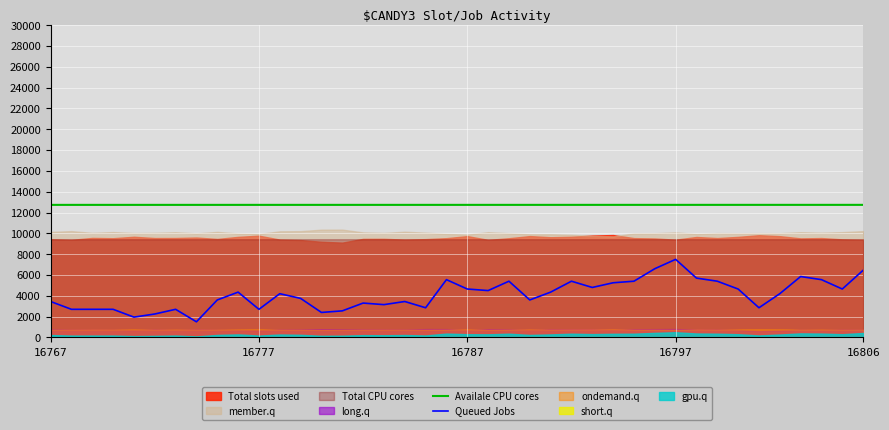

The value of Availale CPU cores at 28 is 12734.4. True or false?

True